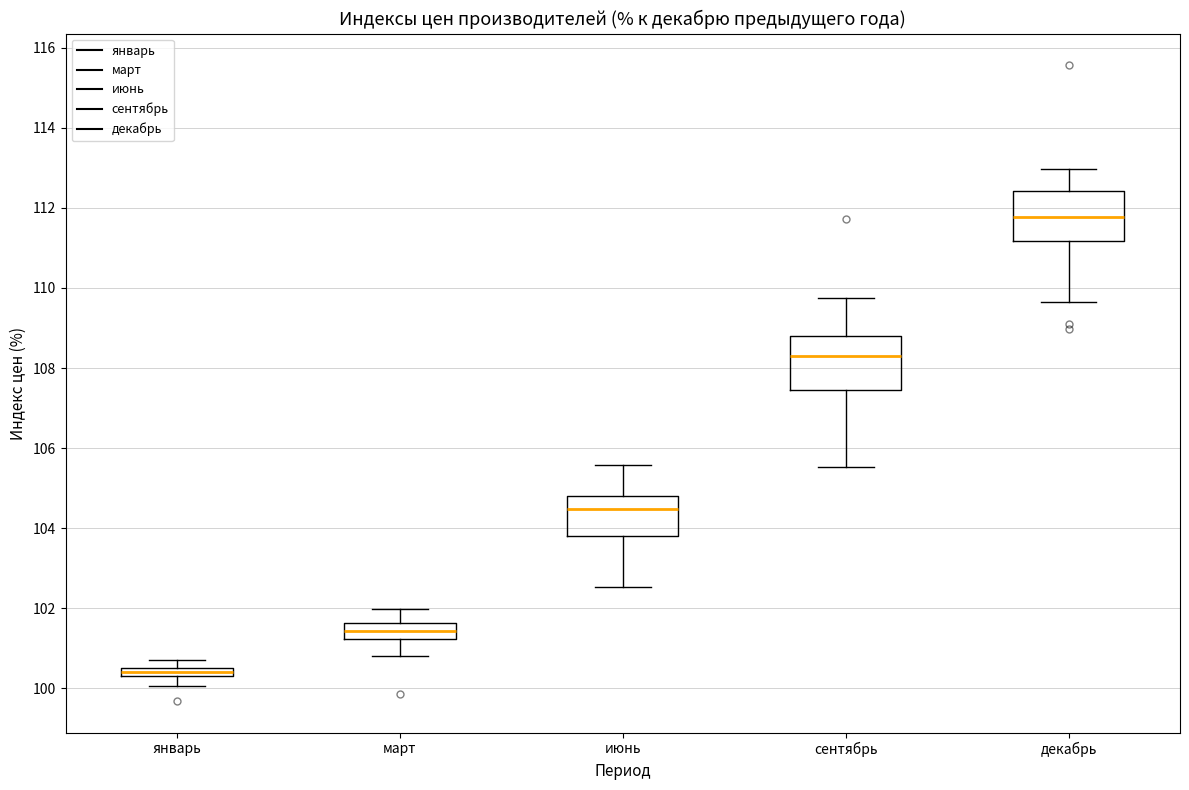

Where does the median line of the box for март sit on the y-axis? The values are not printed on the chart, so give them approximately, as read against the axis.

101.4